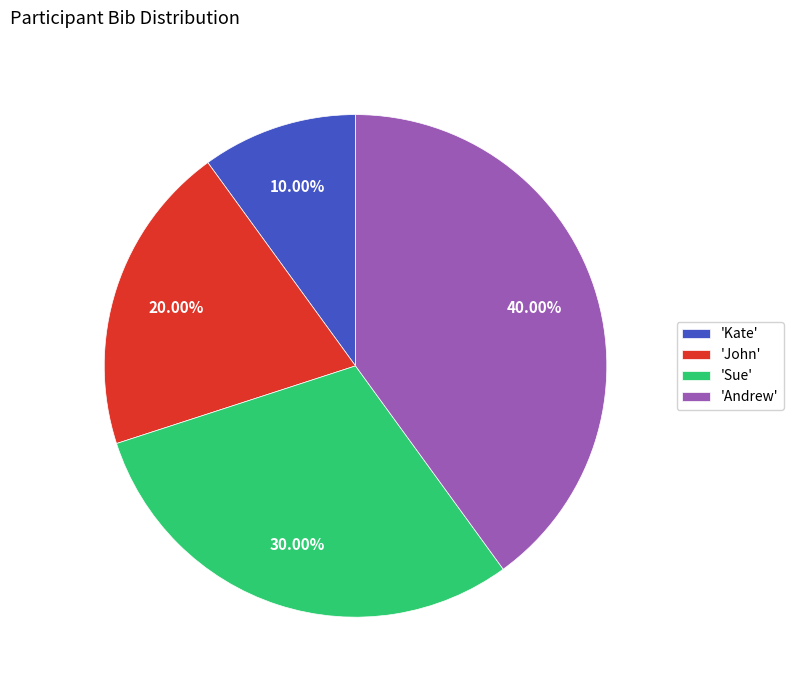

How many segments does this pie chart have?

4